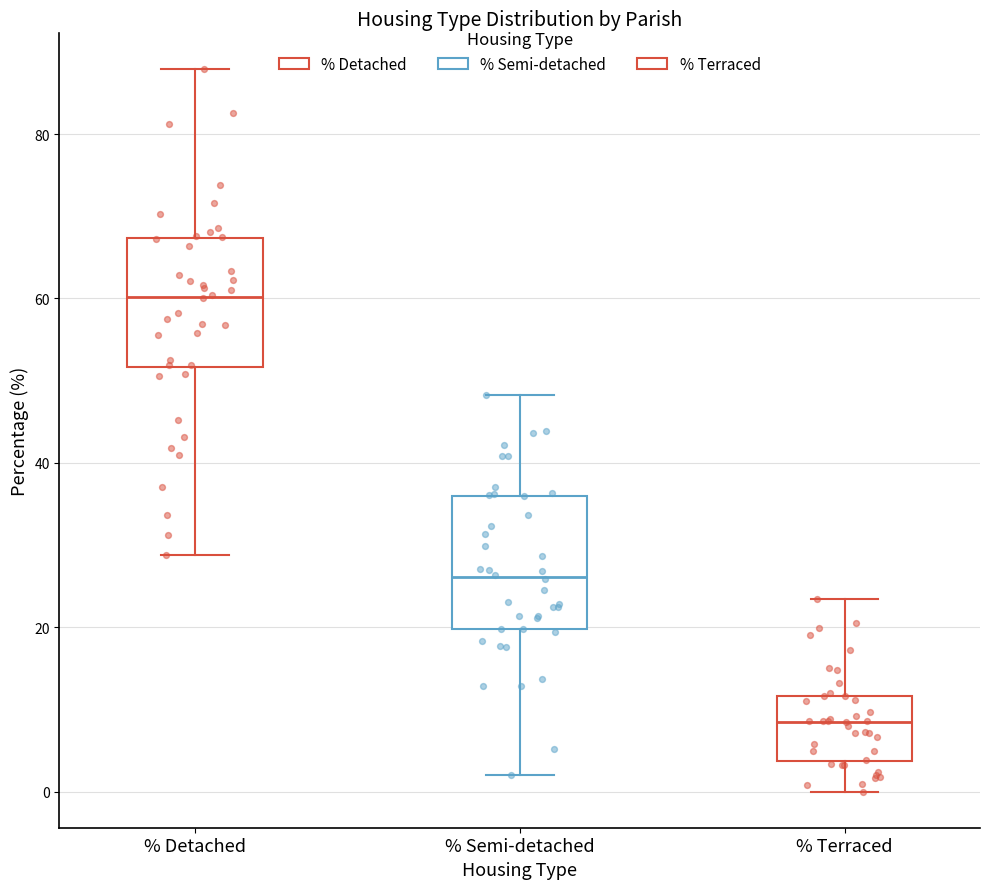

Reading left to right, read every box against the y-axis: the position of its median line, the range the box covers, and the ends of its whiskers. The values are not printed on the chart, so give them approximately, as read against the axis.

% Detached: median 60, box 52 to 68, whiskers 28 to 88
% Semi-detached: median 26, box 20 to 36, whiskers 2 to 48
% Terraced: median 8, box 4 to 12, whiskers 0 to 24